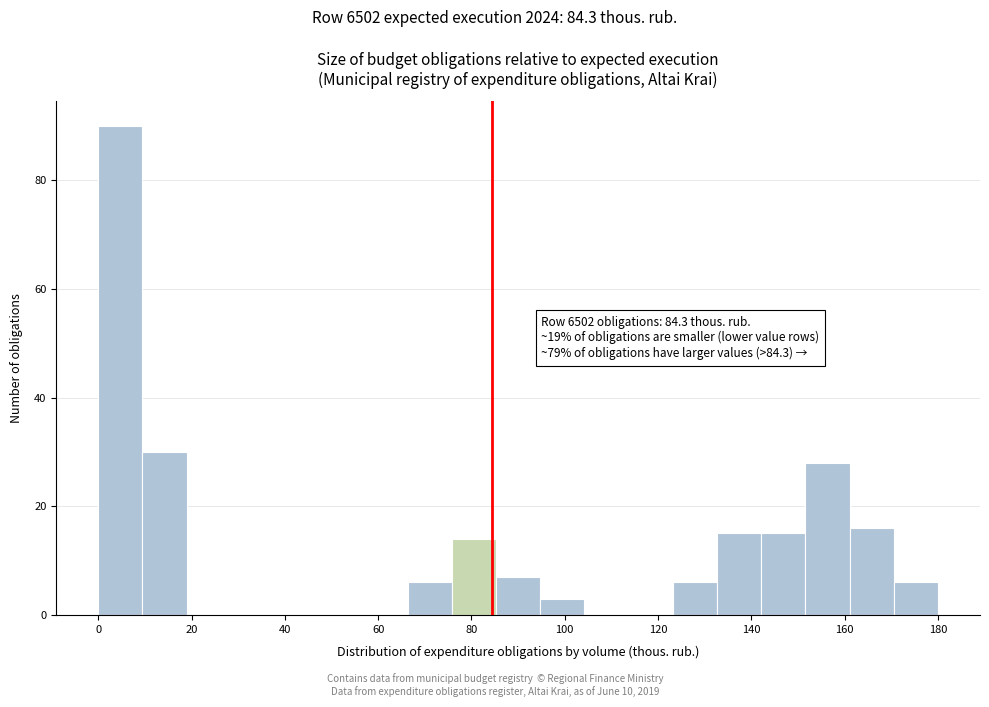

Over which range of the x-axis is the bar tallest?

0 to 10